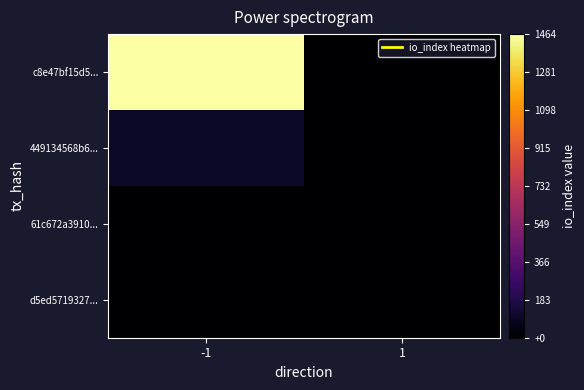

Reading left to right, extract all data points from this chart.

c8e47bf15d5...: -1=1464	1=0
449134568b6...: -1=100	1=0
61c672a3910...: -1=0	1=0
d5ed5719327...: -1=0	1=1